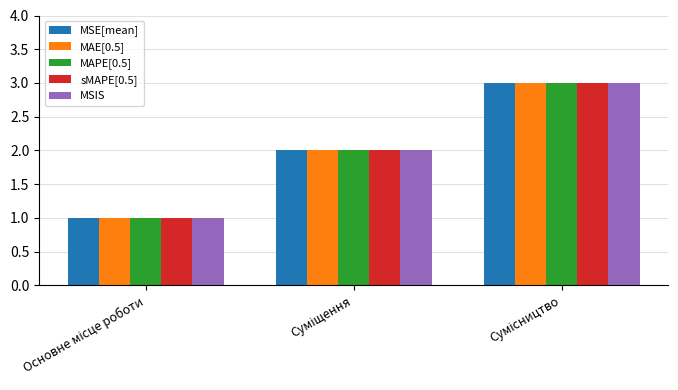

Count the number of categories in the chart.

3